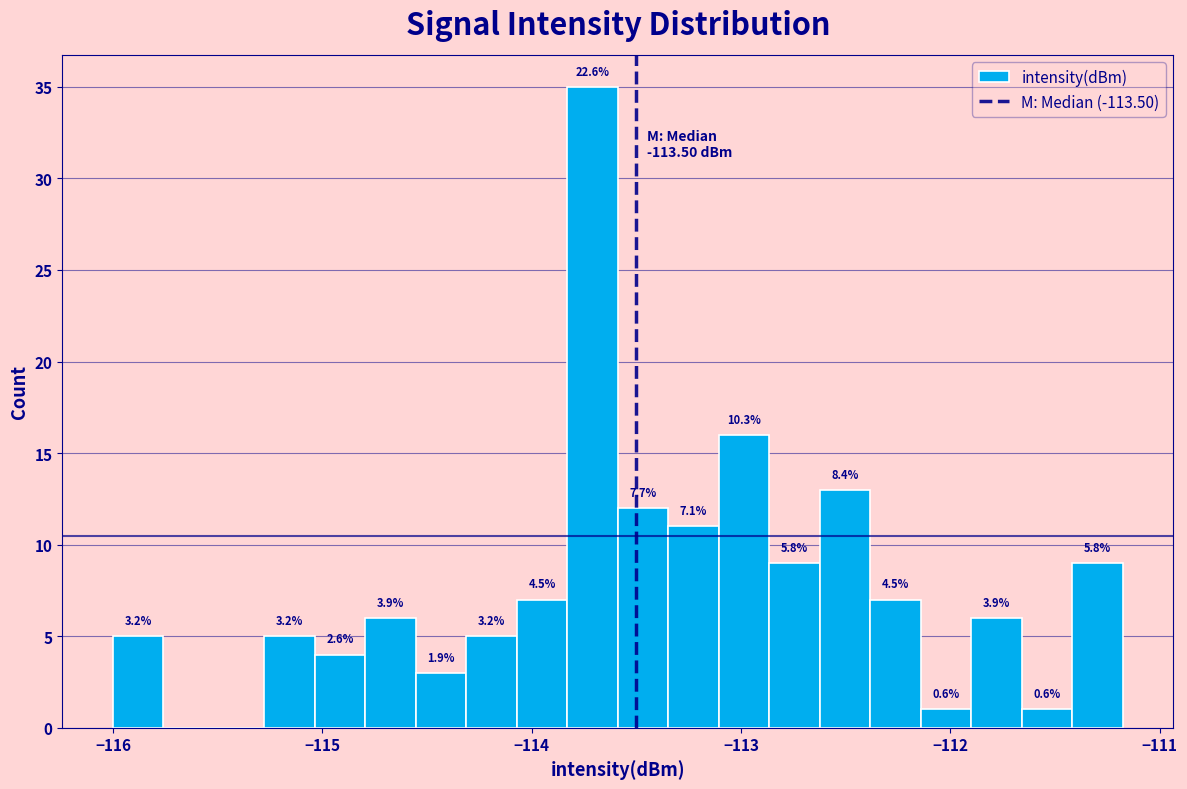

Around what value on the x-axis is the tallest bar? Give the approximate position of its centre, as read against the axis.

-113.7